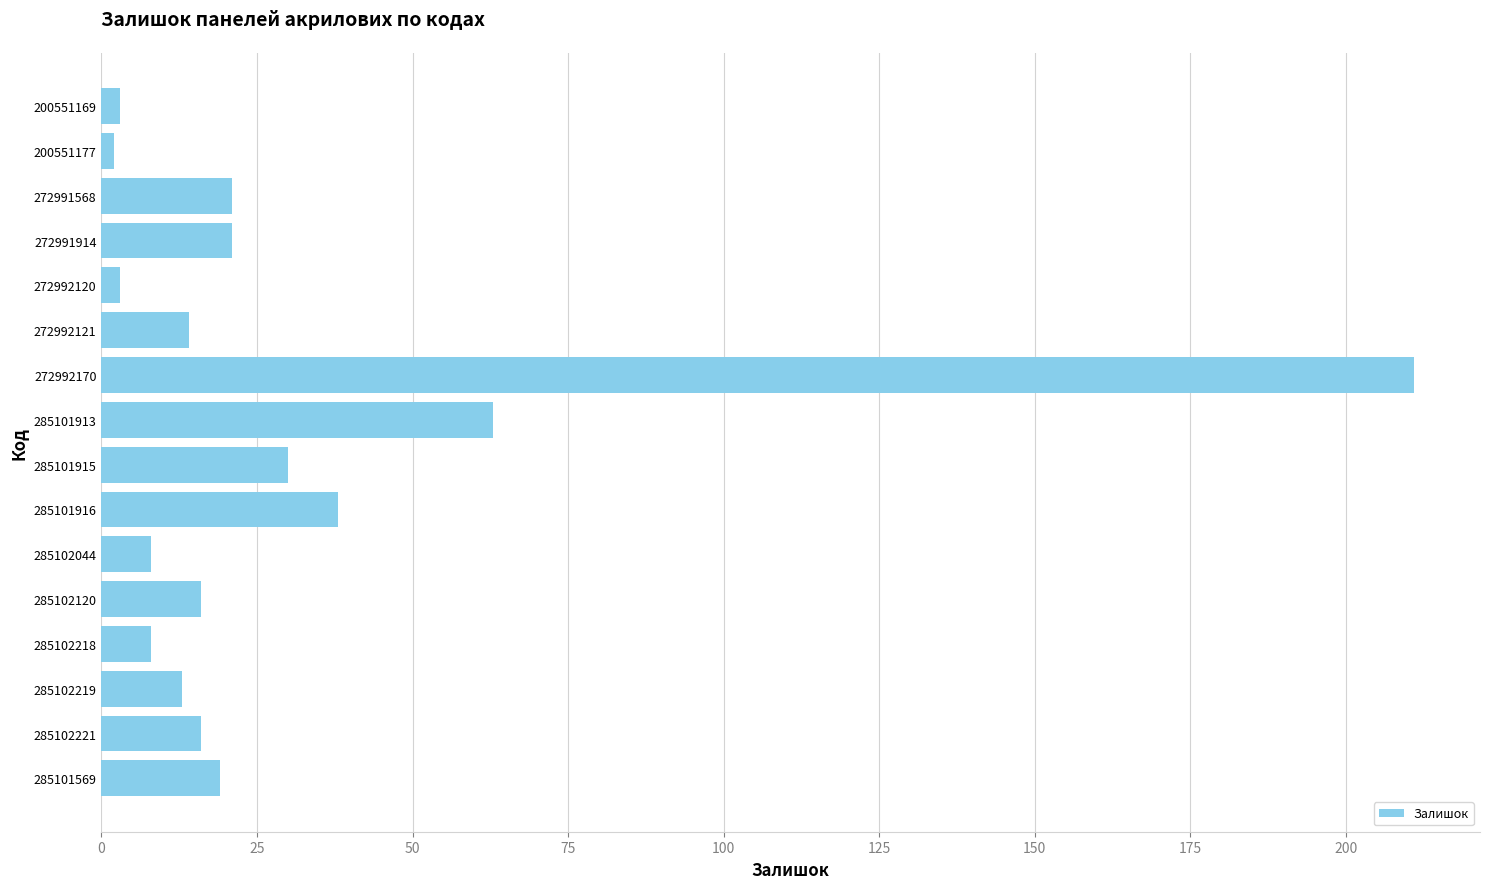

At which label is the value closest to 106?

285101913